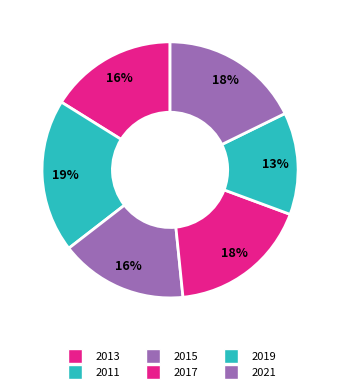

What is the total percentage of 2021 and 2017?

35.5%